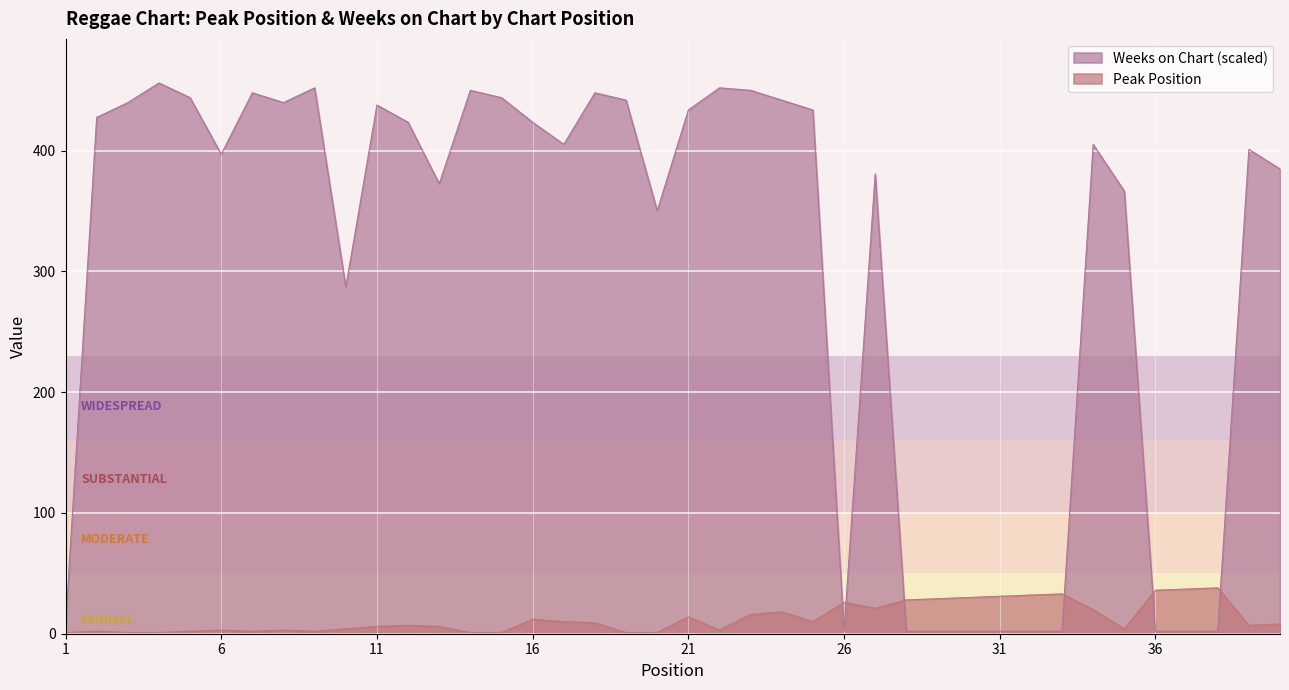

Is it true that Weeks on Chart equals 688.6 at 39?

False